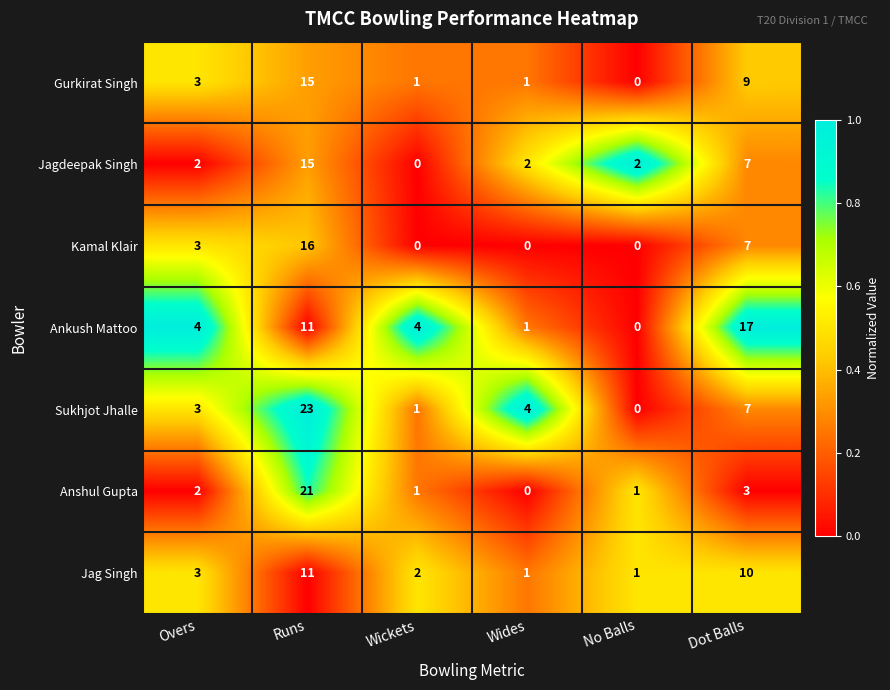

Between Wides and Dot Balls, which series saw the biggest shift?

Ankush Mattoo